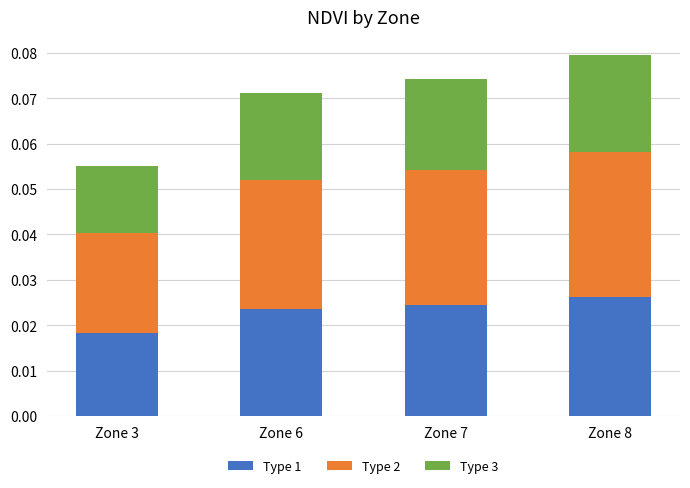

How many Type 1 values are between 0 and 1?

4